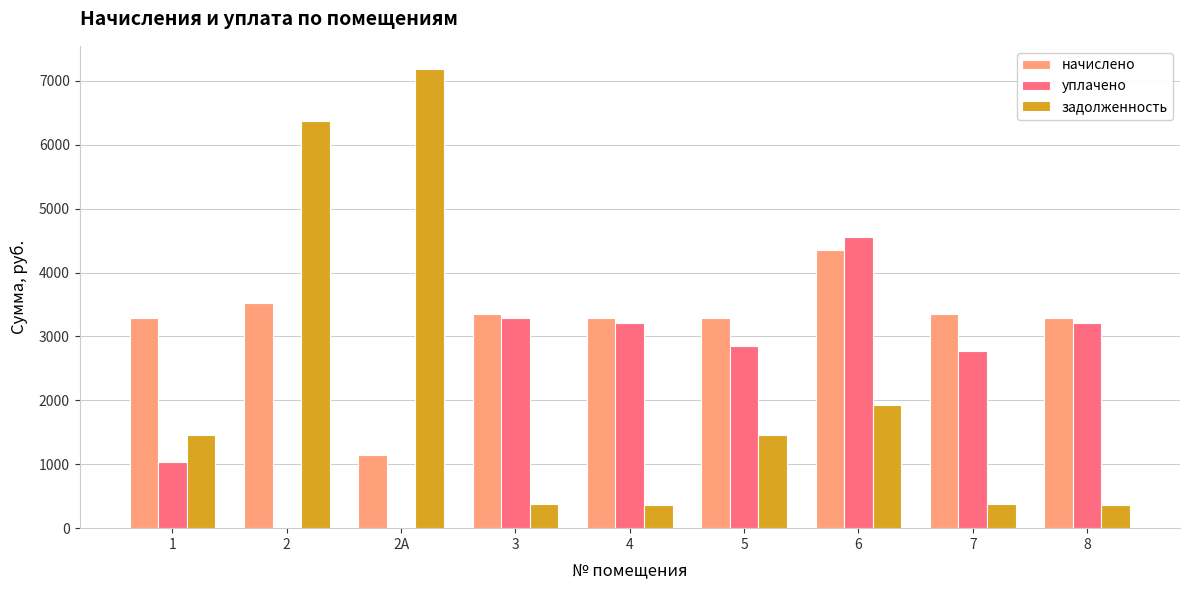

What is the maximum value shown in the chart?

7188.7